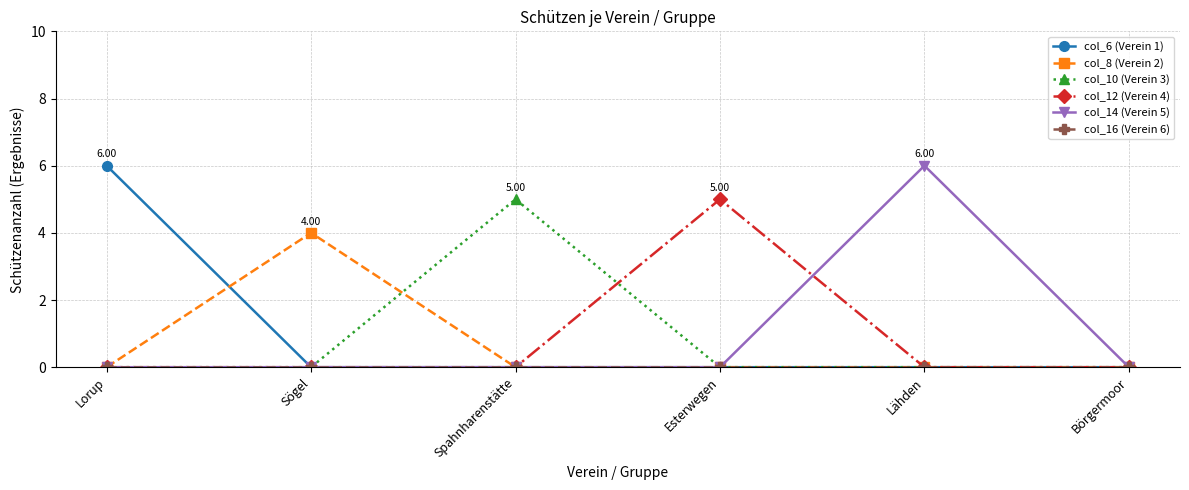

What is the label of the 5th point from the left?

Lähden